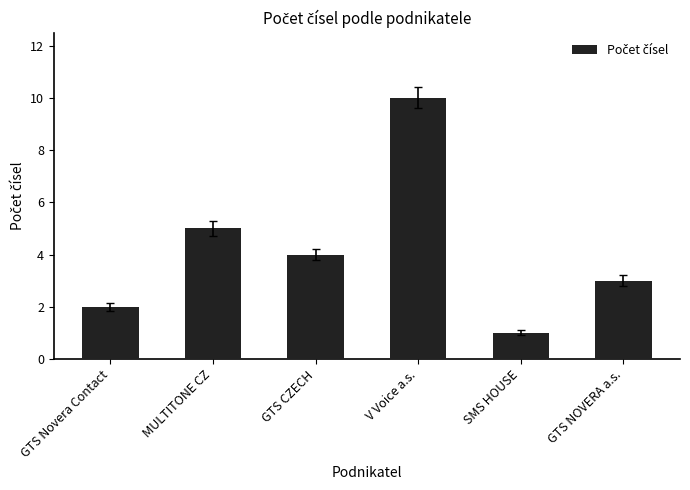

How many values are between 2 and 5?

4